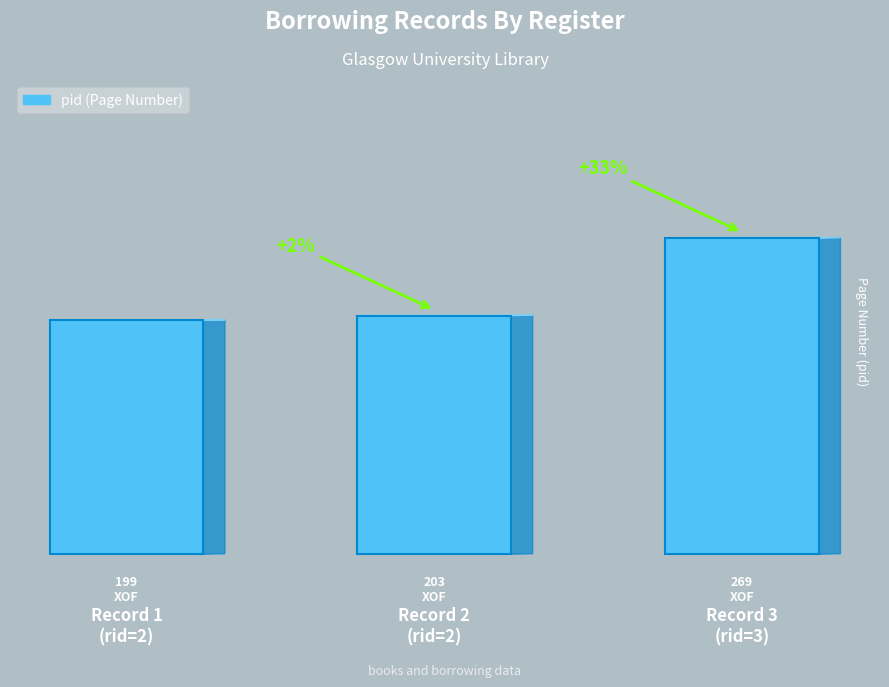

Reading right to left, transcribe all the data shown in this chart.

269	203	199